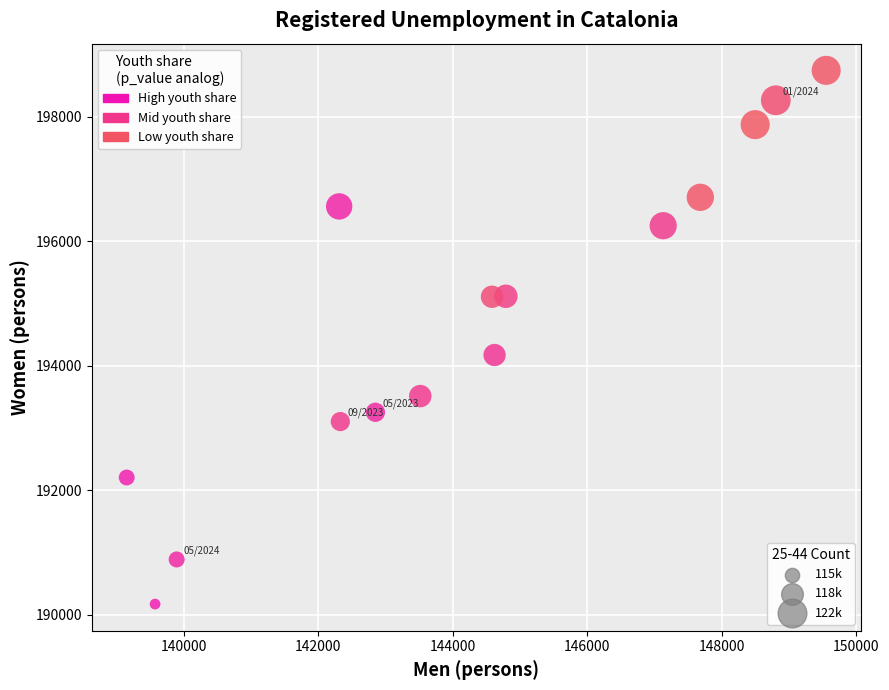

What Y value in the scatter plot is closest to 194461?

194175